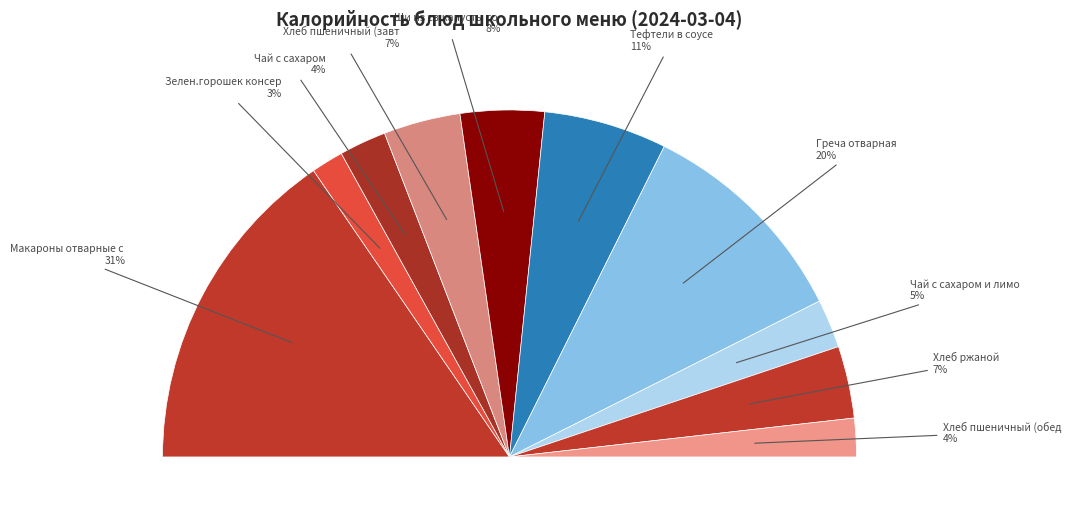

Is there any slice that represents more than half of the pie?

No